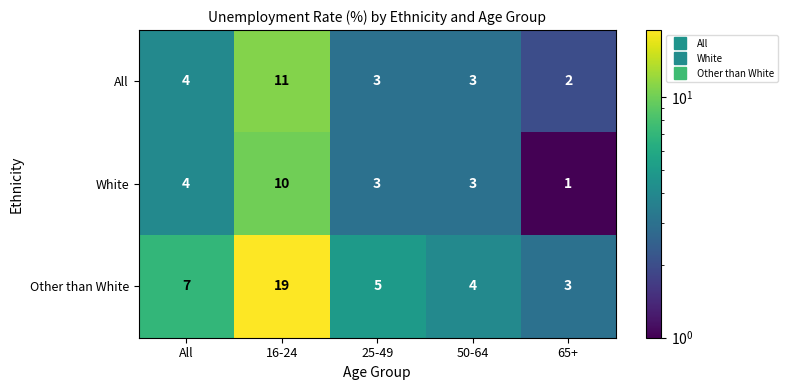

At which category is the sum across all series the highest?

16-24